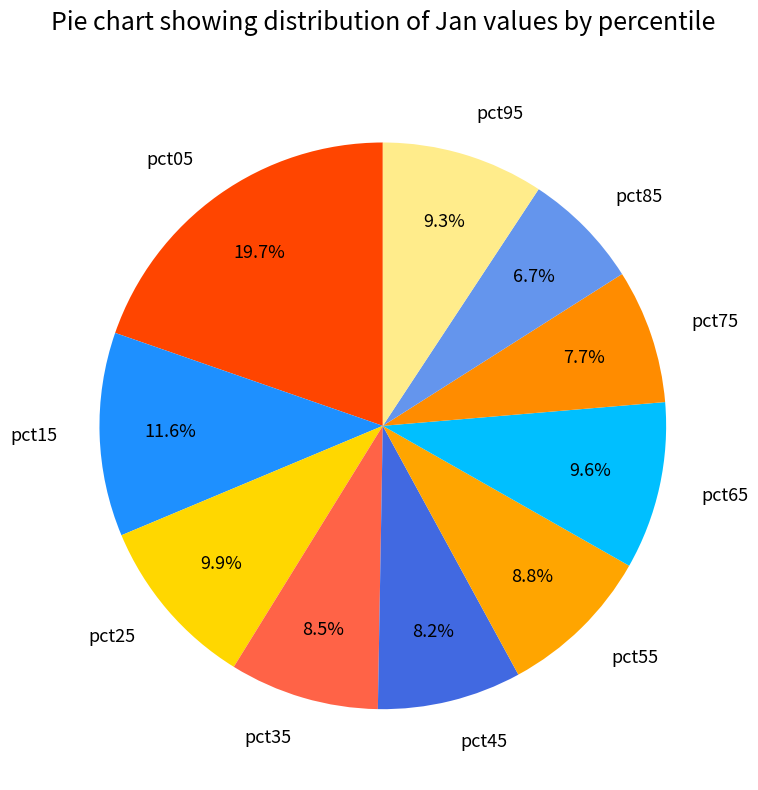

To the nearest percent, what is the average slice percentage?

10%